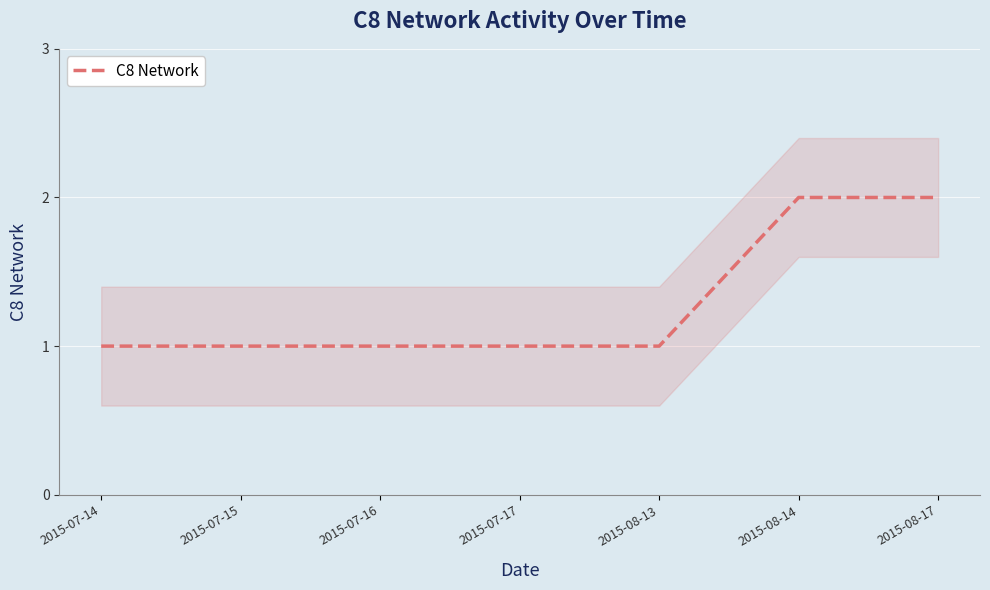

Where is the data nearest to the value 1?

2015-07-14